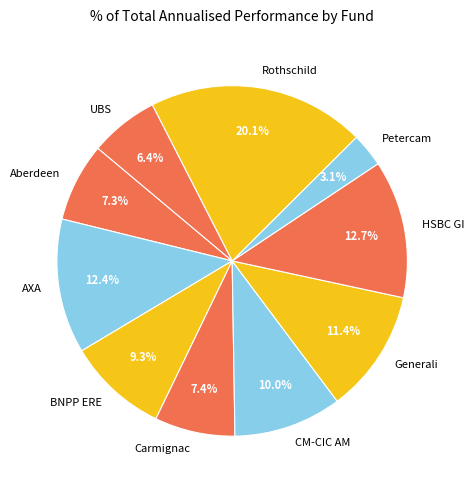

To the nearest percent, what percentage of the pie is BNPP ERE?

9%